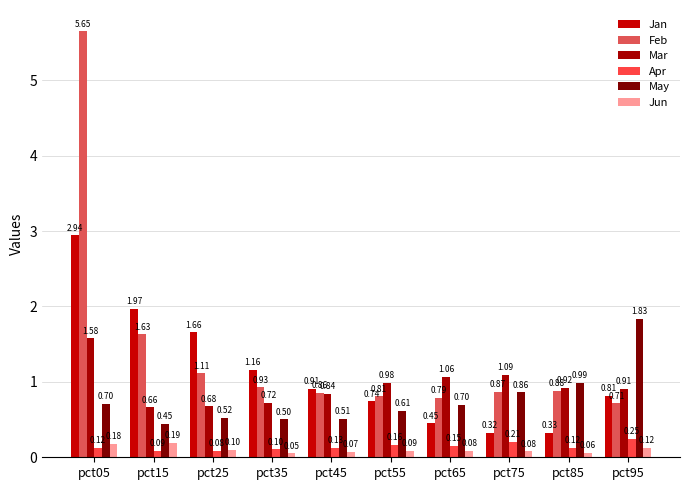

How many distinct data groups are displayed?

6